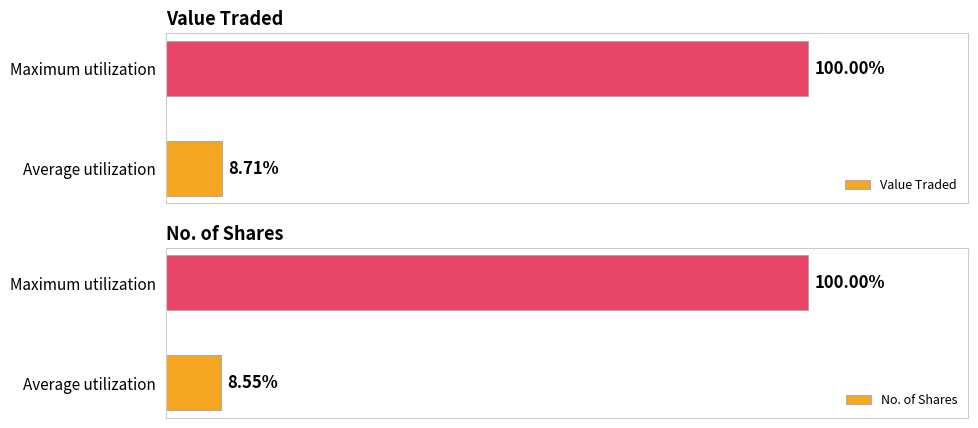

Which series has the largest total across all categories?

Value Traded